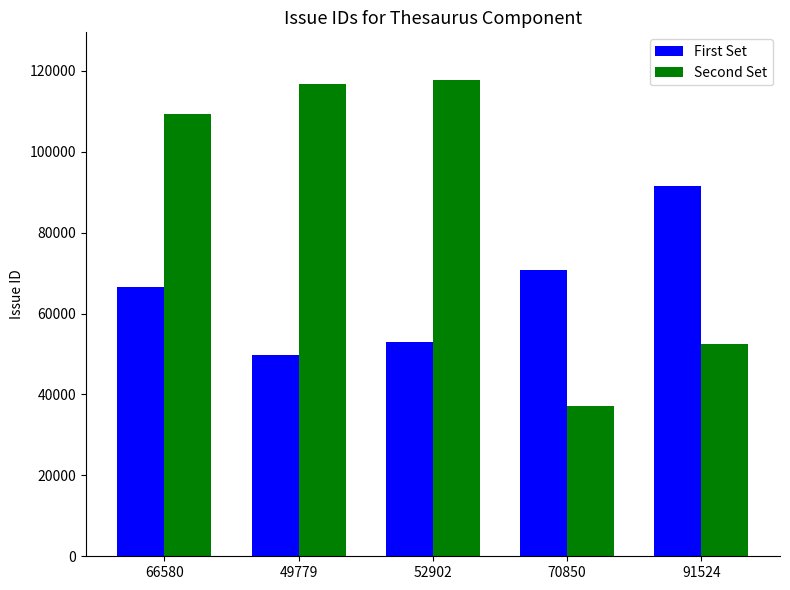

At how many categories does at least one series exceed 62868?

5